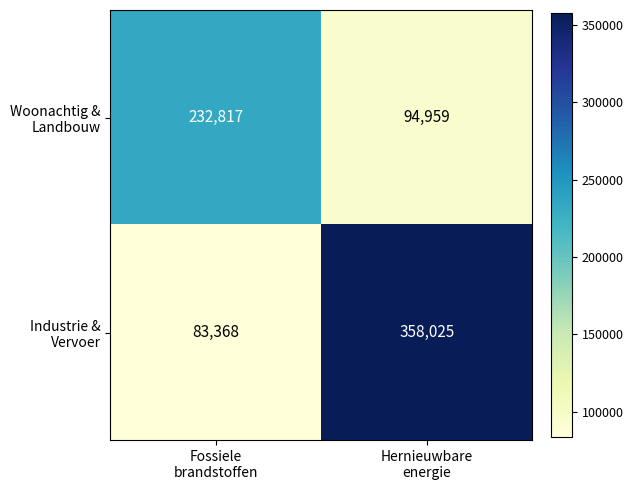

What is the difference between the highest and lowest values at Hernieuwbare
energie?

263066